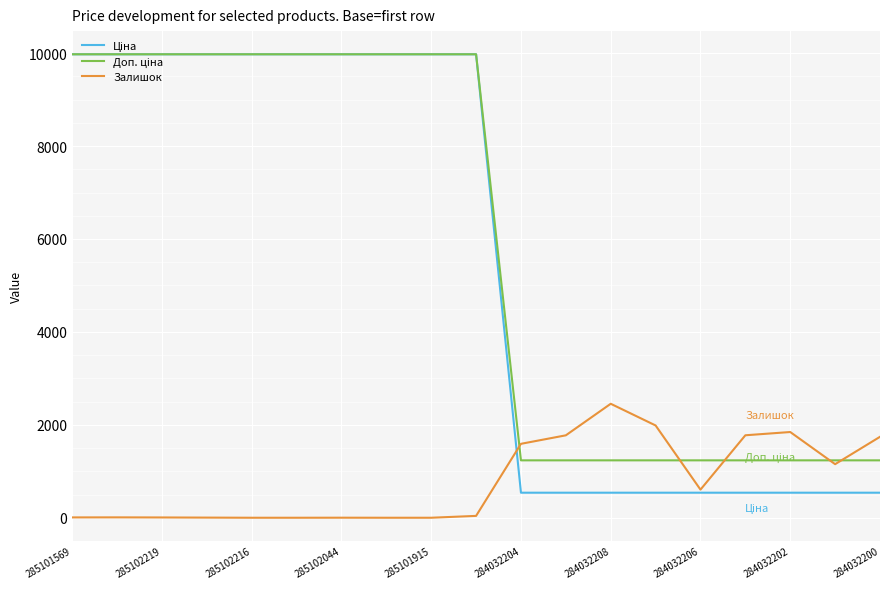

Does the chart display data point markers on the line(s)?

No